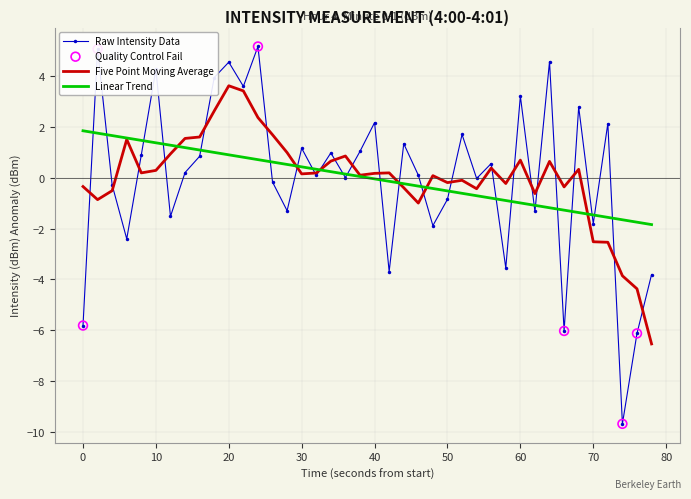

List the series in order of their peak value, lowest first.

Linear Trend, Five Point Moving Average, Raw Intensity Data